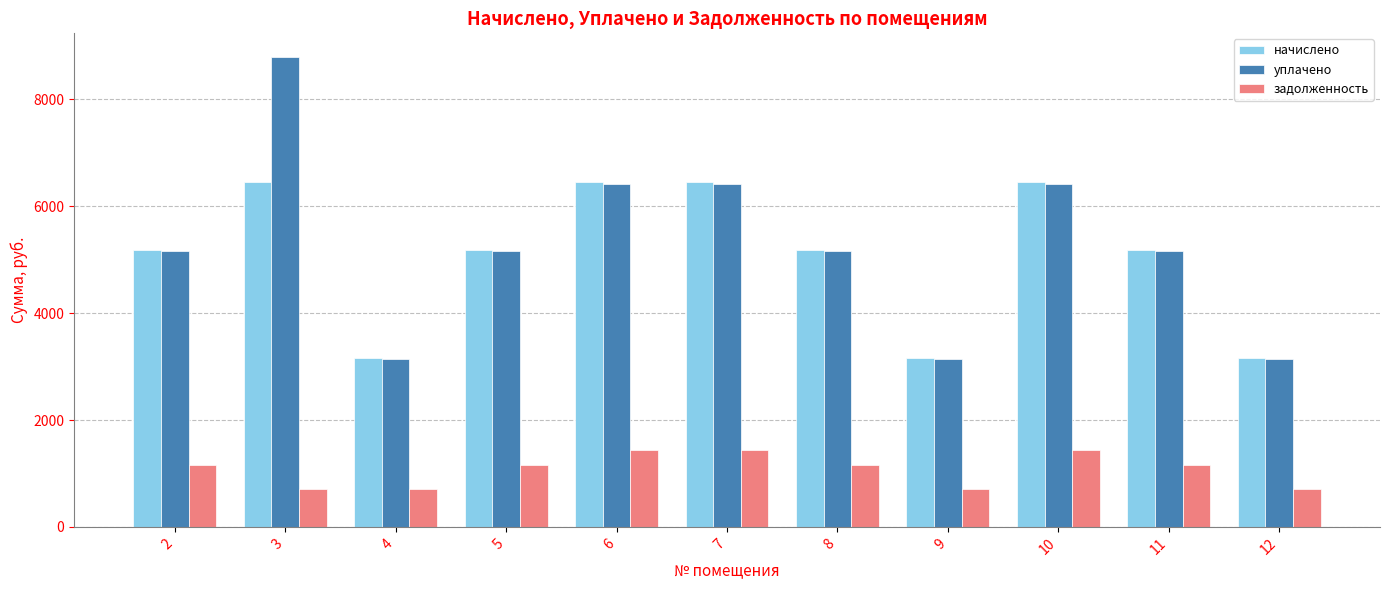

The value of уплачено at 7 is 2033.7. True or false?

False